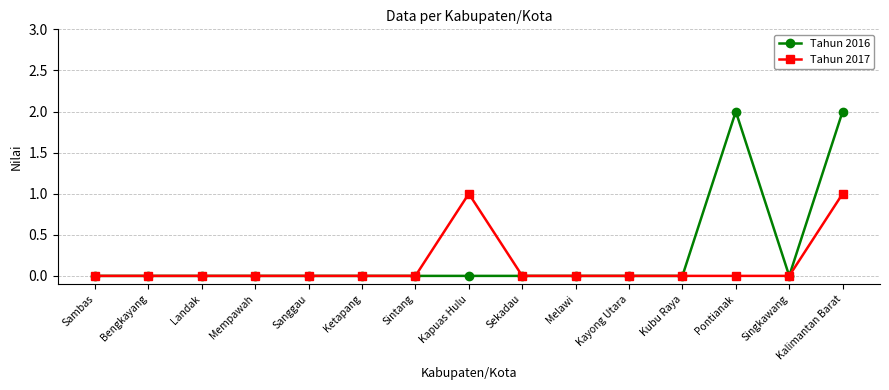

Which series has the largest total across all categories?

Tahun 2016